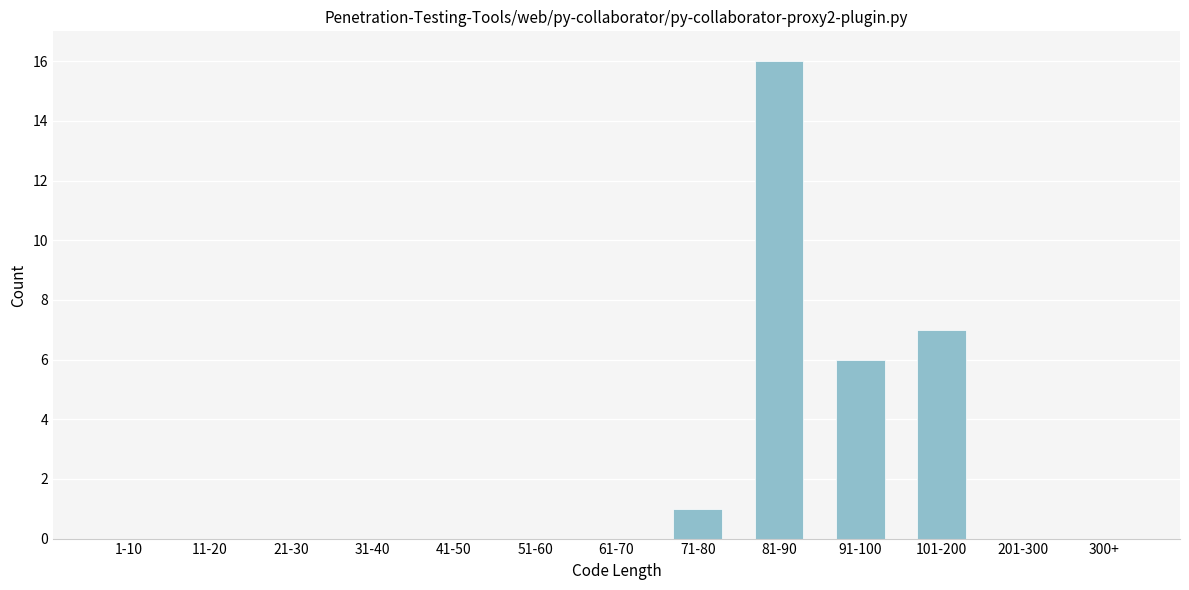

Reading right to left, what are all the values shown in this chart?

300+=0	201-300=0	101-200=7	91-100=6	81-90=16	71-80=1	61-70=0	51-60=0	41-50=0	31-40=0	21-30=0	11-20=0	1-10=0